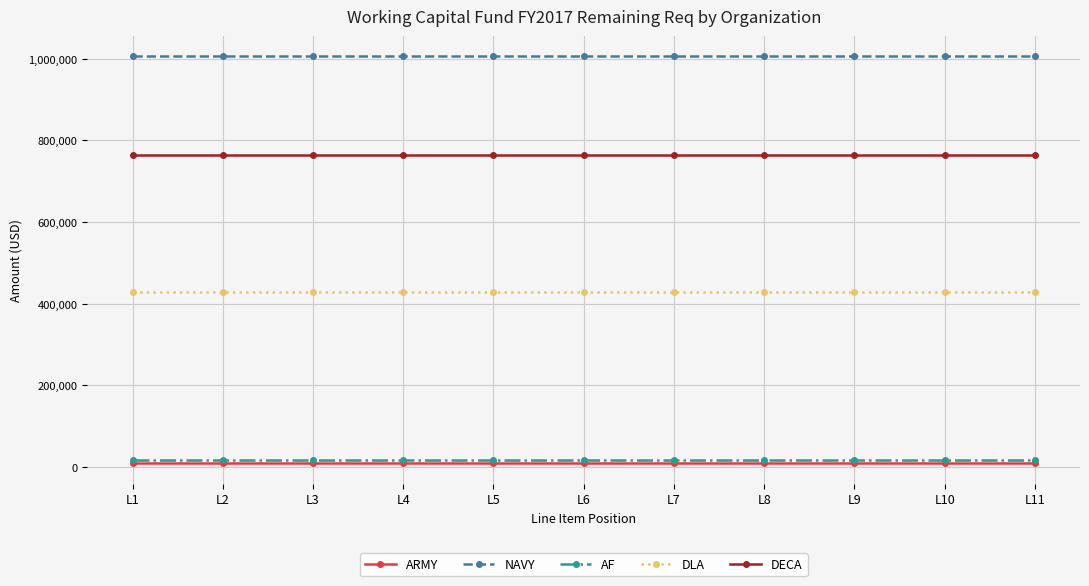

What is the greatest value displayed?

1006097